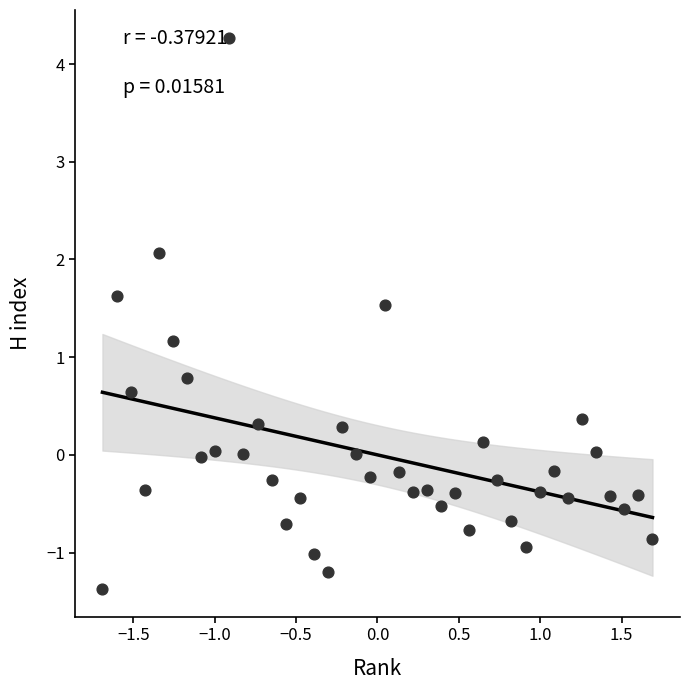

What is the range of Y values (max minus min)?

5.6